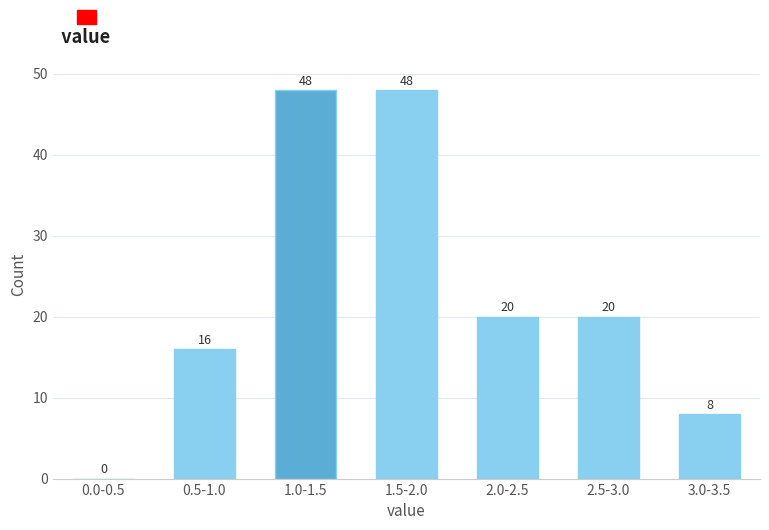

Reading left to right, transcribe all the data shown in this chart.

0.0-0.5=0	0.5-1.0=16	1.0-1.5=48	1.5-2.0=48	2.0-2.5=20	2.5-3.0=20	3.0-3.5=8